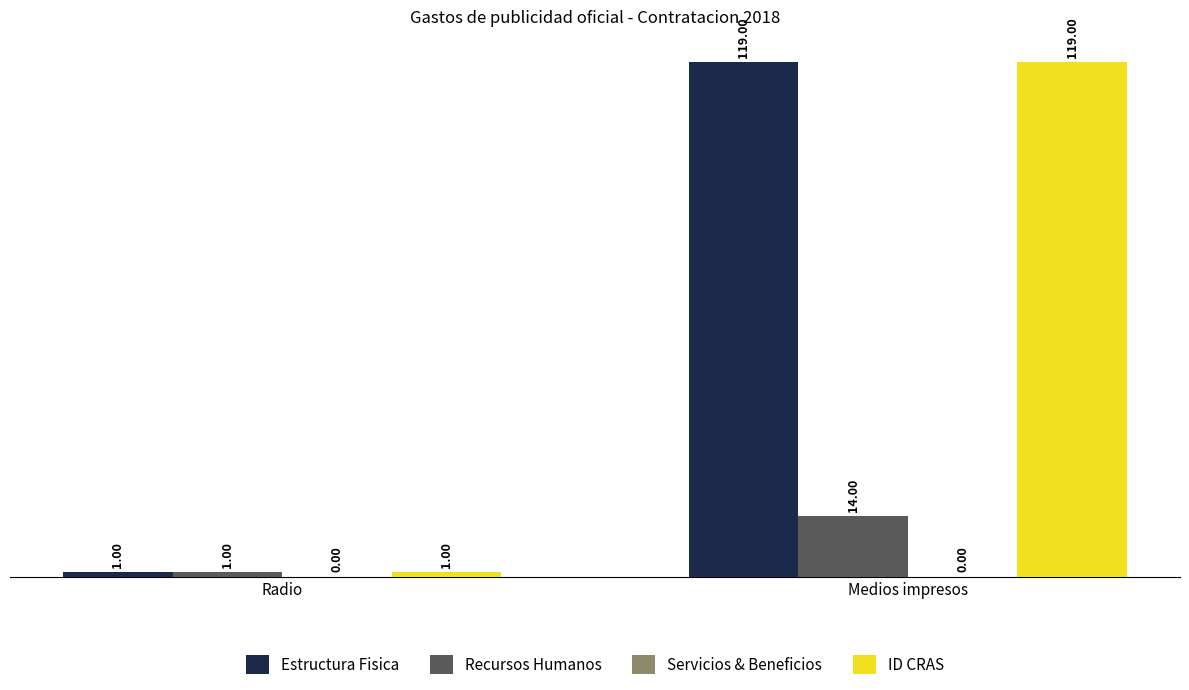

How many Recursos Humanos values are between 1 and 14?

2